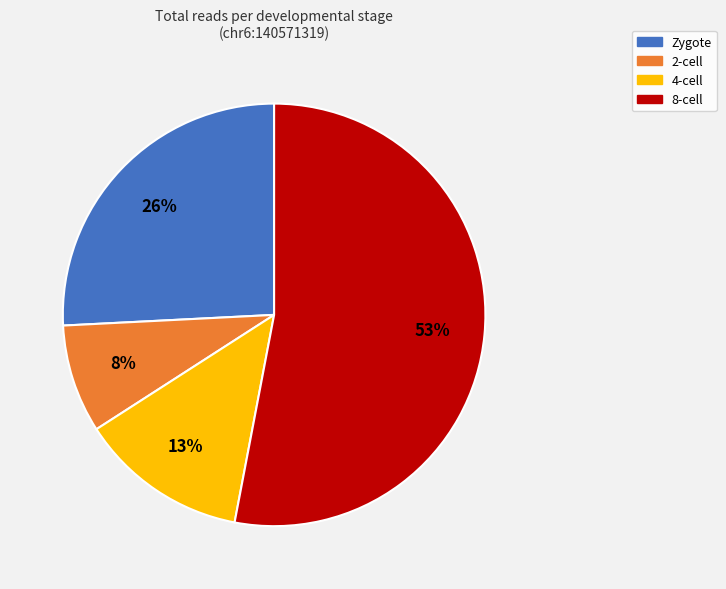

Count the number of slices in the pie.

4